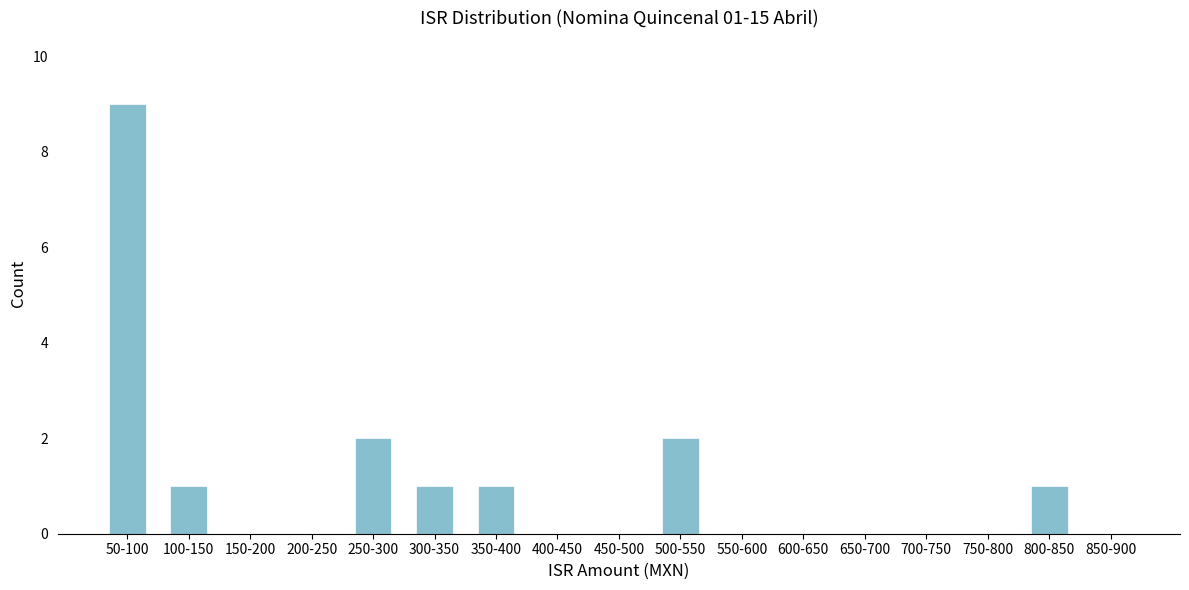

Reading left to right, transcribe all the data shown in this chart.

50-100=9	100-150=1	150-200=0	200-250=0	250-300=2	300-350=1	350-400=1	400-450=0	450-500=0	500-550=2	550-600=0	600-650=0	650-700=0	700-750=0	750-800=0	800-850=1	850-900=0